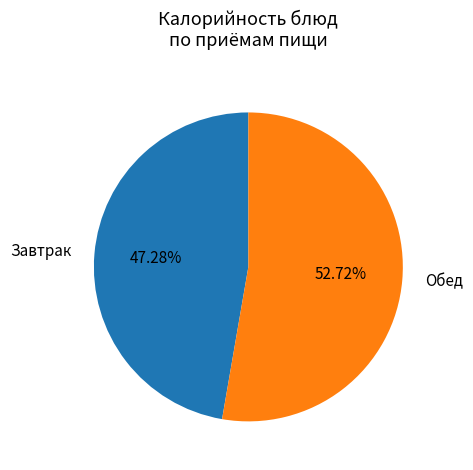

Which has a higher value, Завтрак or Обед?

Обед